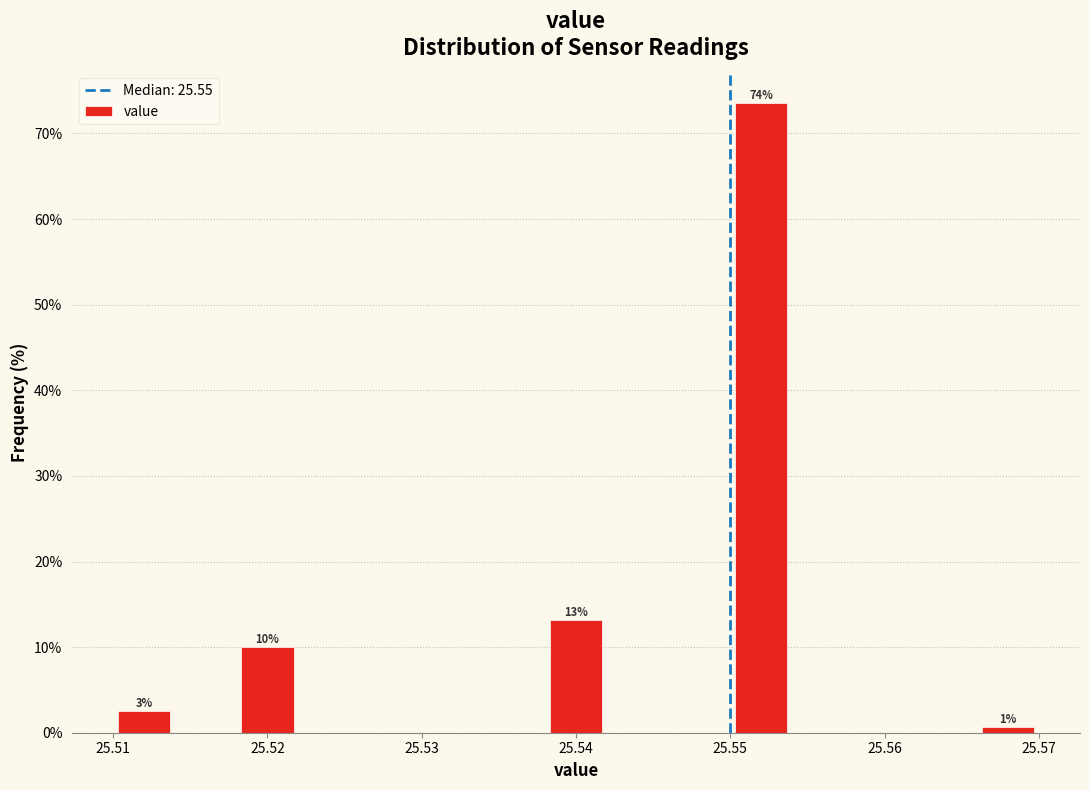

Which range on the x-axis has the tallest bar?

25.550 to 25.554